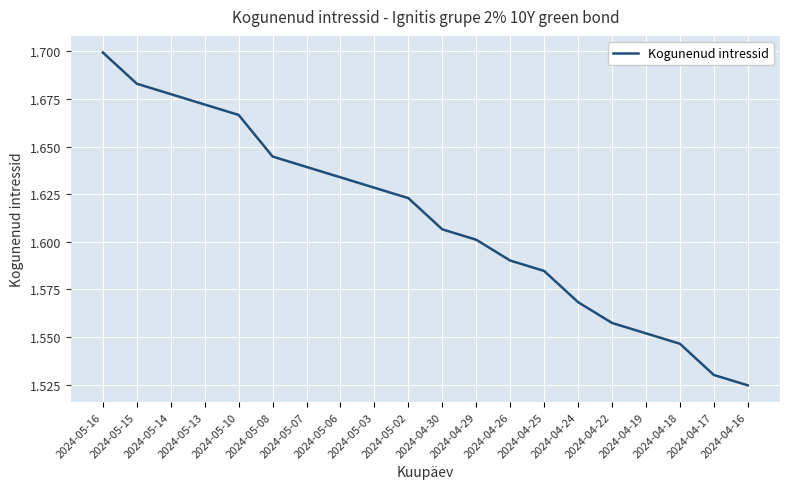

How many lines are shown in the chart?

1